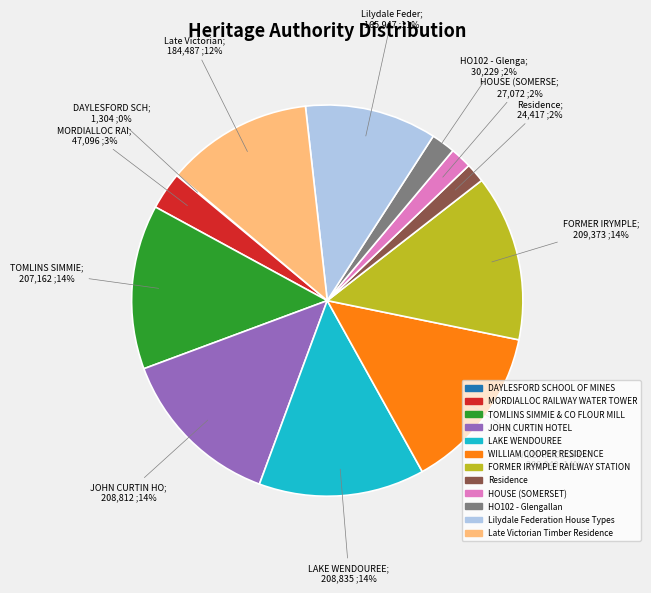

Is it true that WILLIAM COOPER RESIDENCE is 9% of the pie?

False